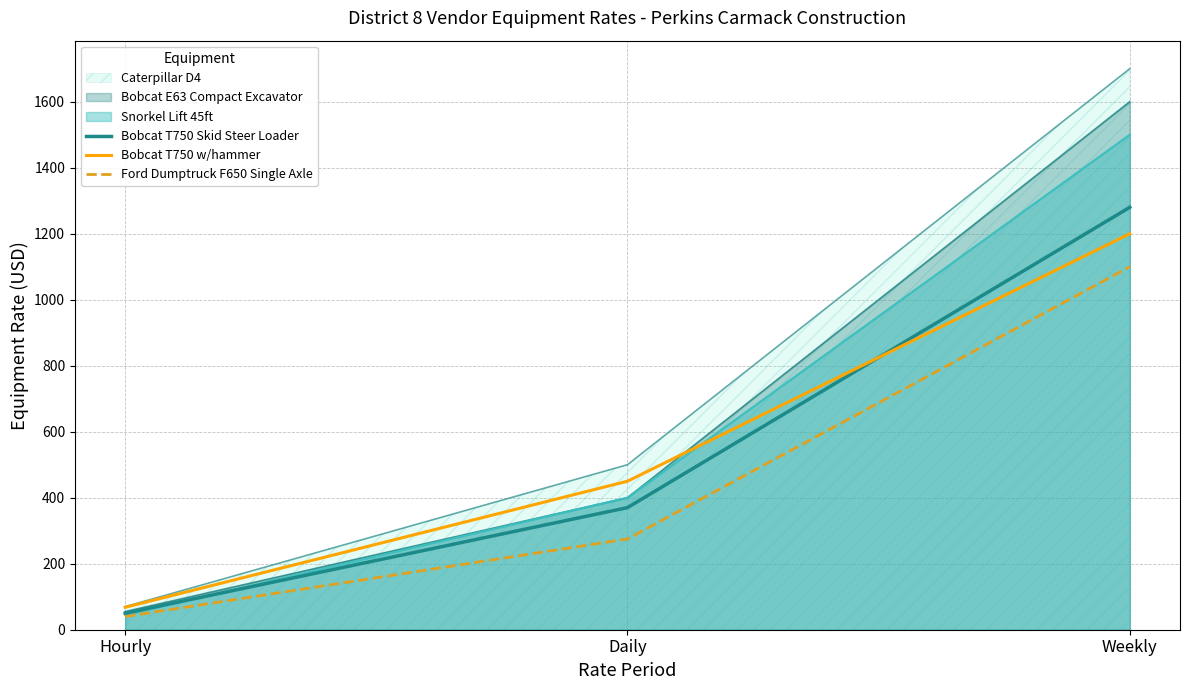

What is the highest value of the Ford Dumptruck F650 Single Axle series?

1100